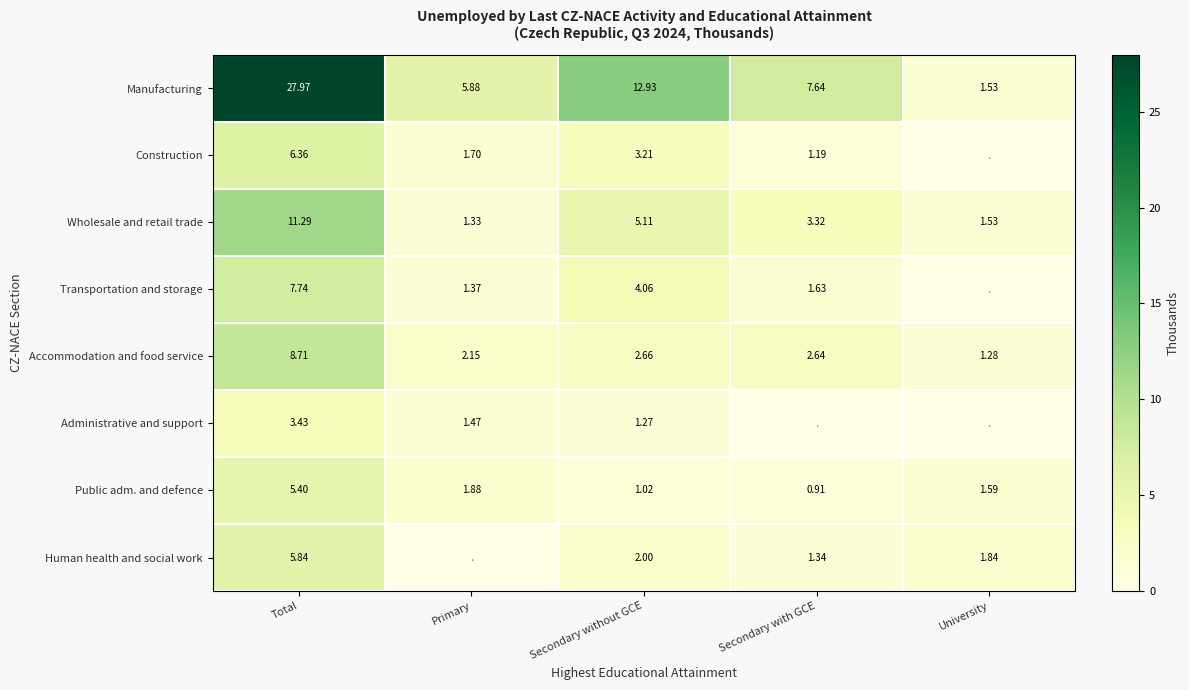

Where does the Public adm. and defence series first go above 1?

Total